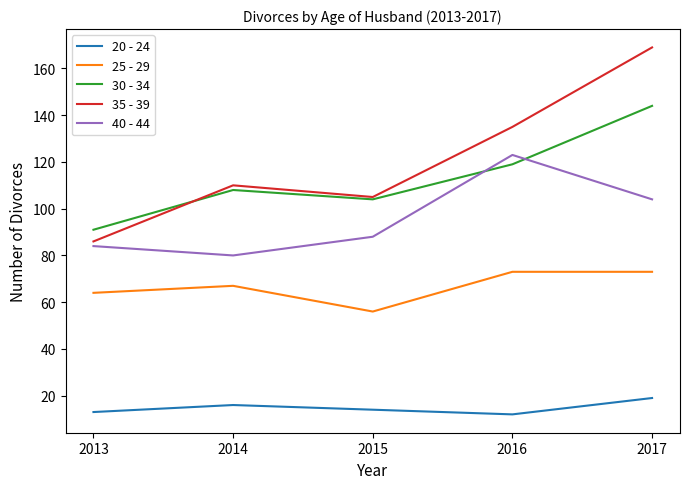

Which series has the largest total across all categories?

35 - 39